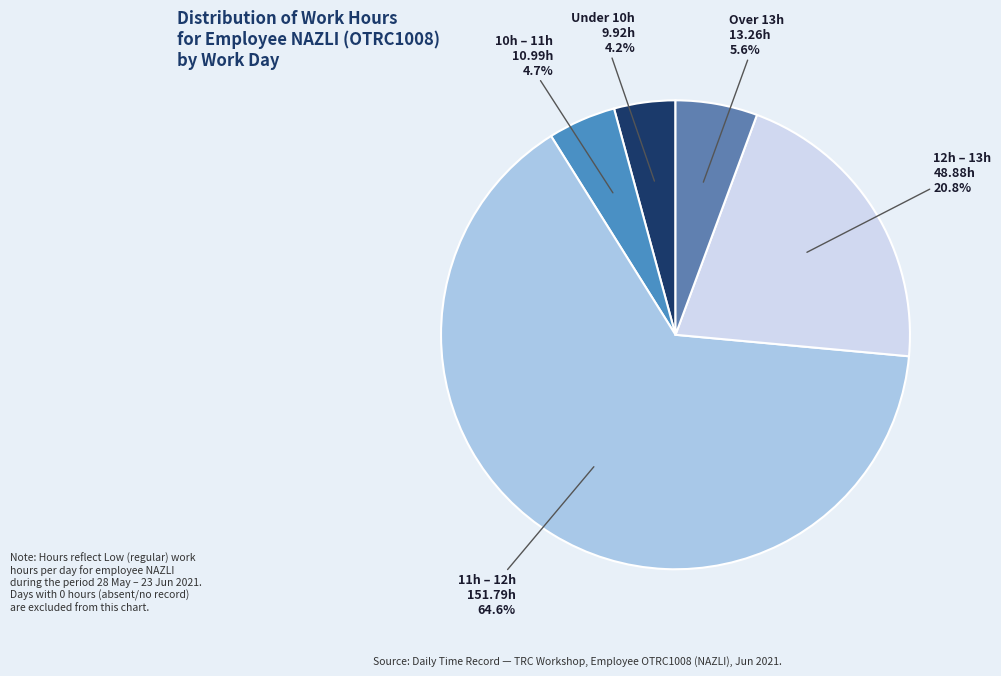

Does any single category account for the majority?

Yes